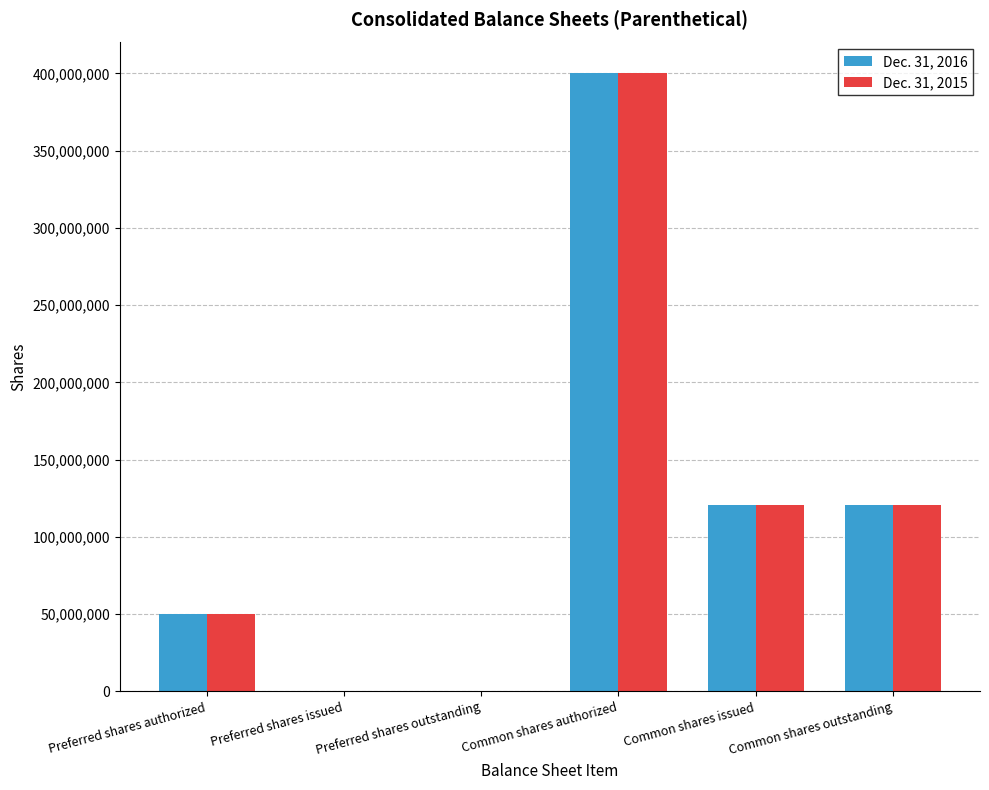

True or false: Dec. 31, 2015 has a value of 50000000 at Preferred shares authorized.

True